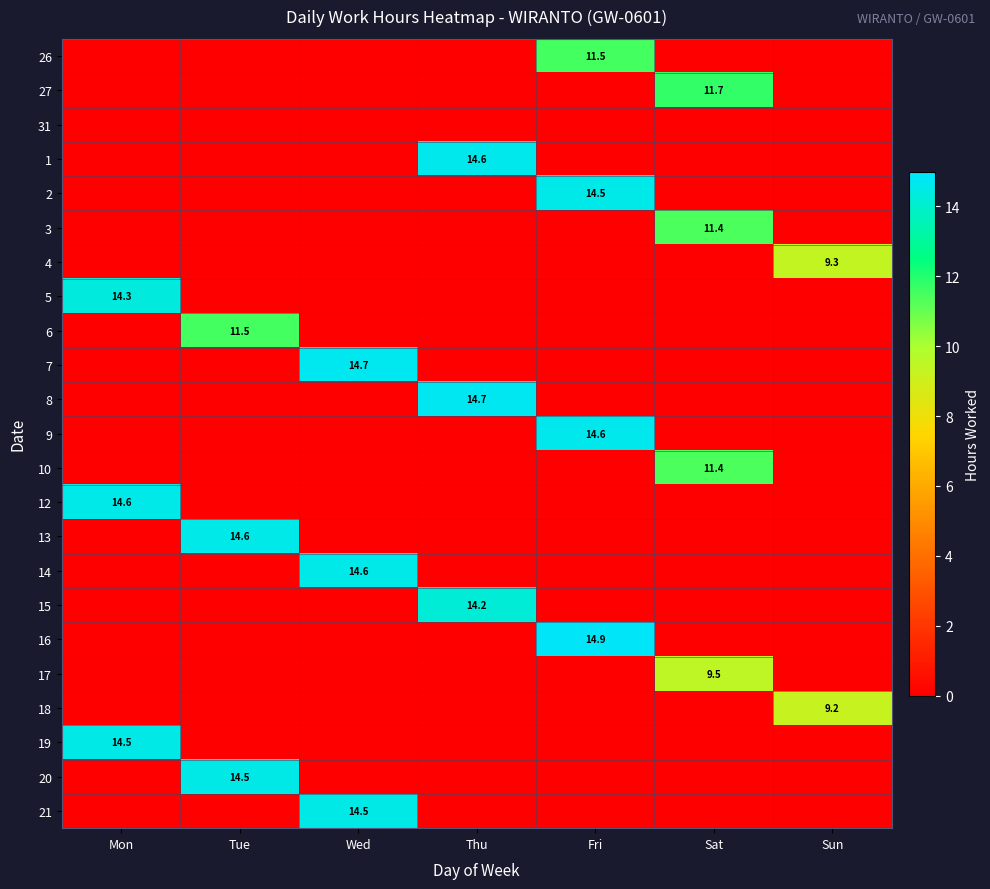

True or false: 19 has a value of 24.1 at Mon.

False